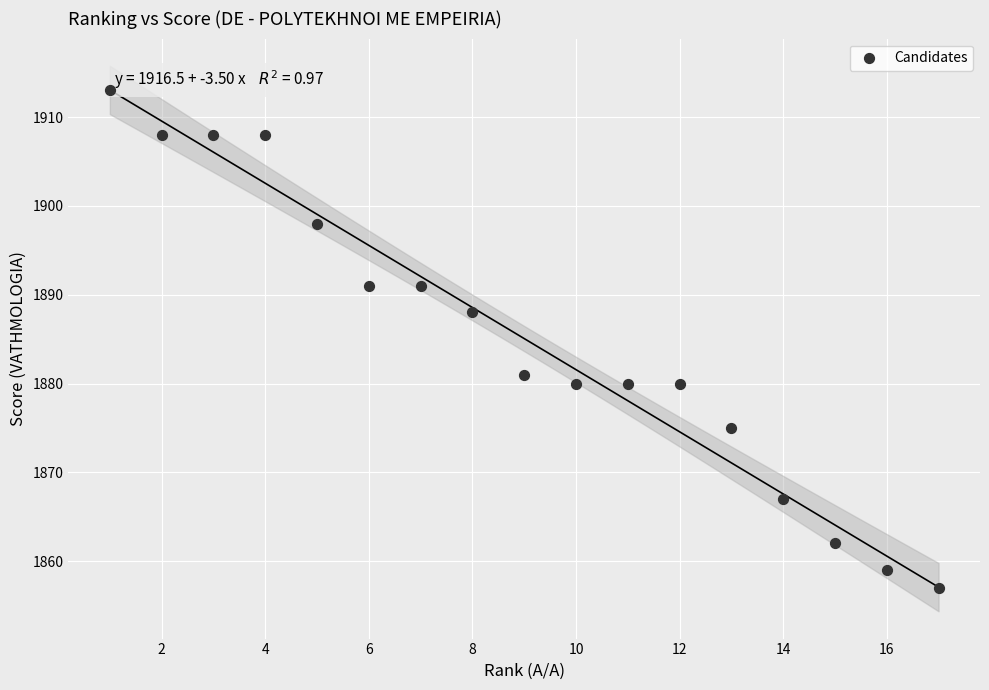

What is the range of X values (max minus min)?

16